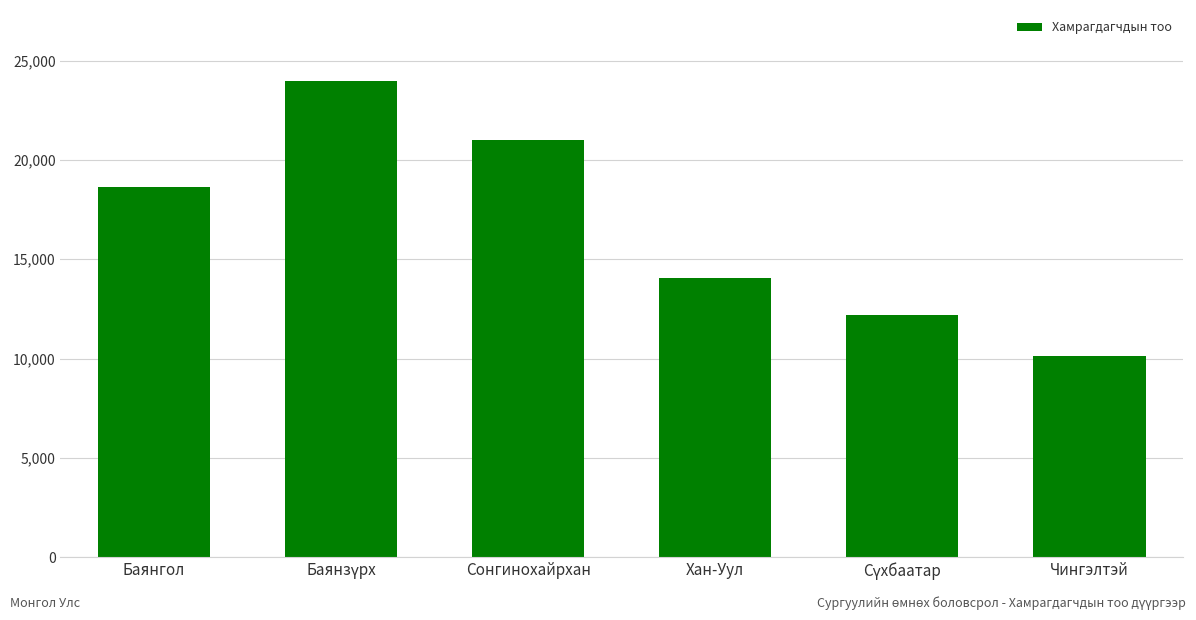

Count the values in the range 12187 to 20987.

4